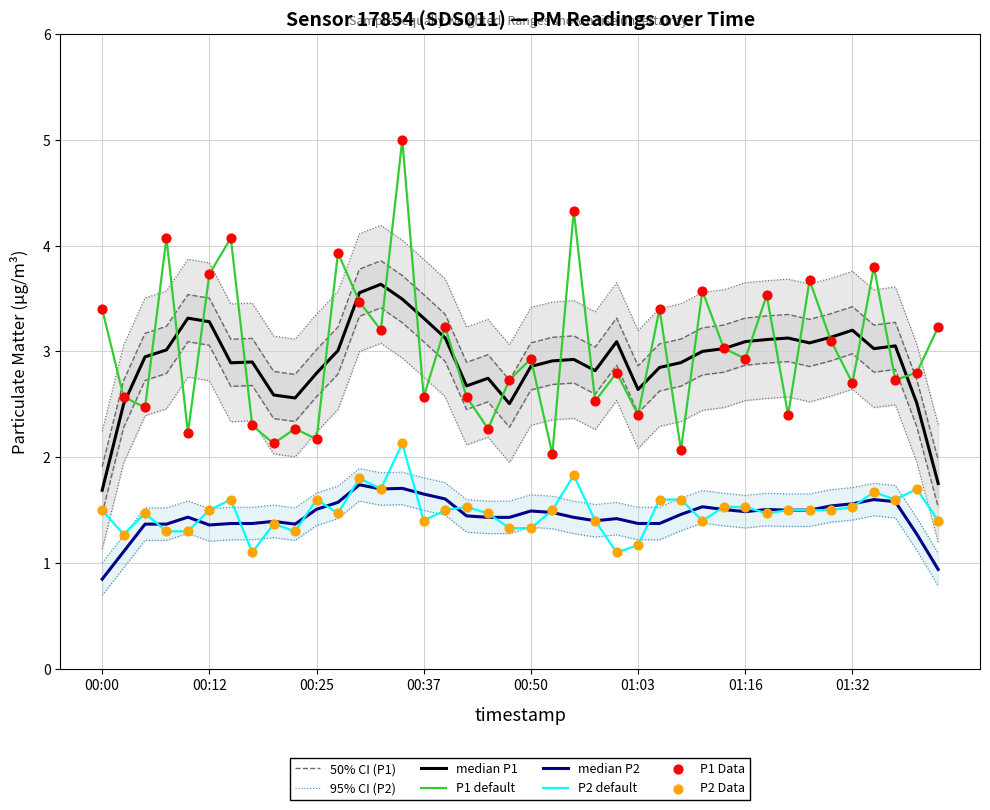

Is the value of P2 at 00:12 greater than the value of P1 at 01:27?

No